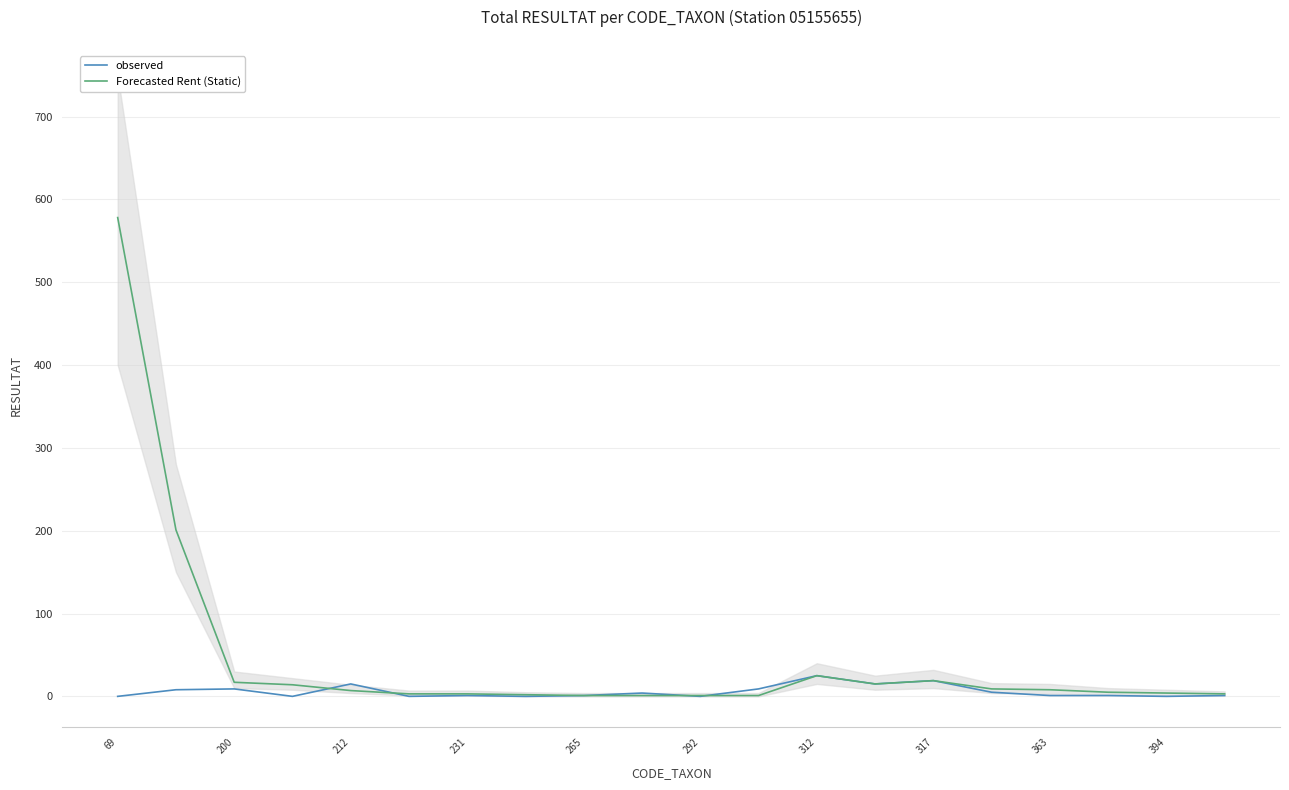

What is the spread (max minus min) of values at 69?

578